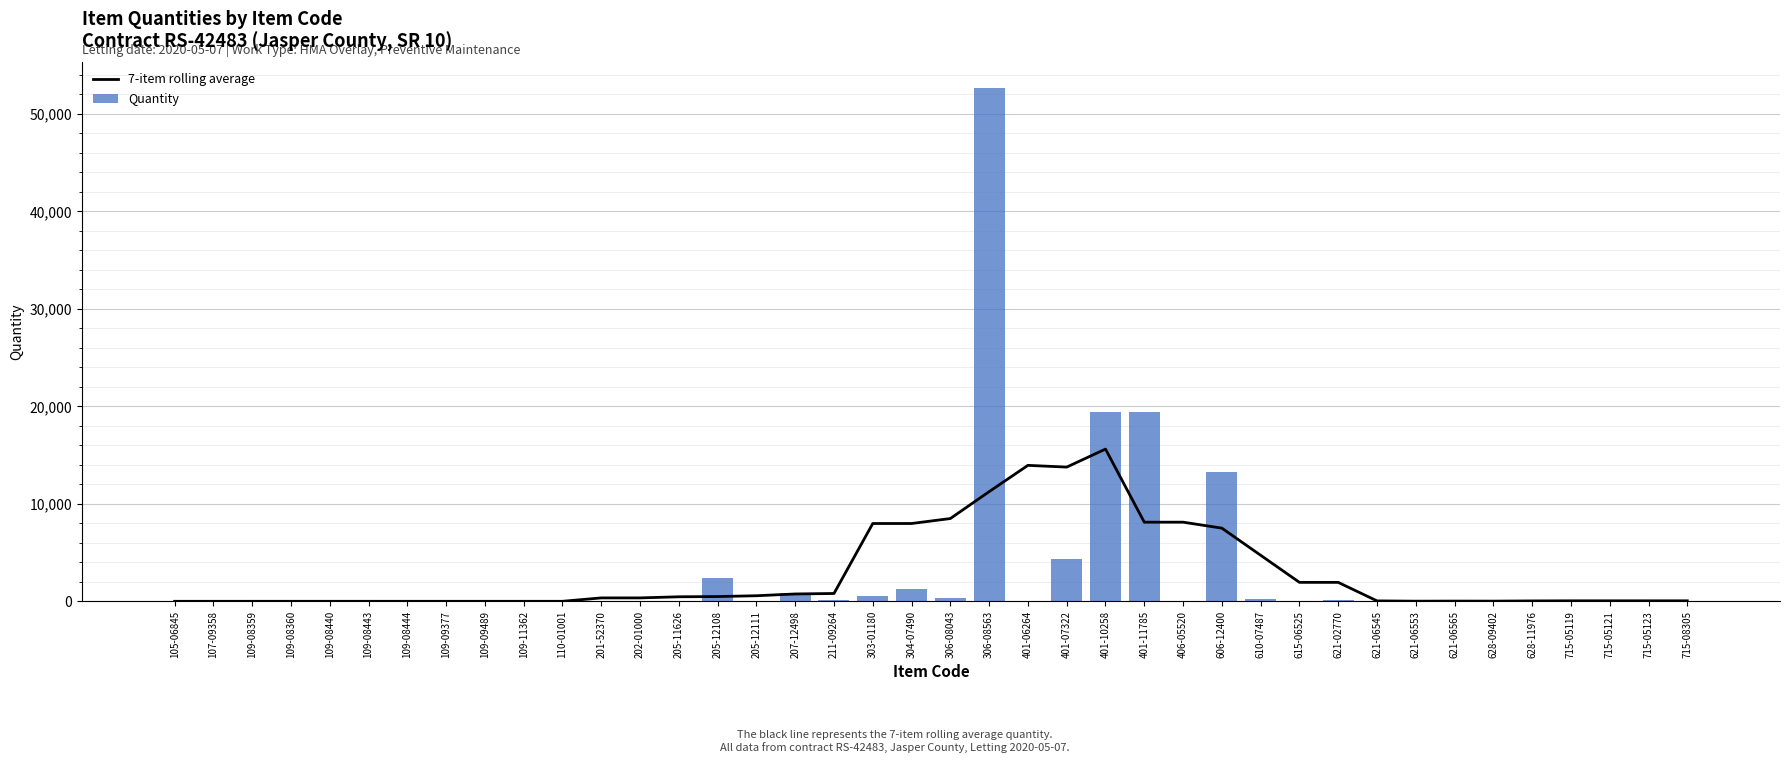

What is the difference between the maximum and minimum values in the 7-item rolling average series?

15615.0